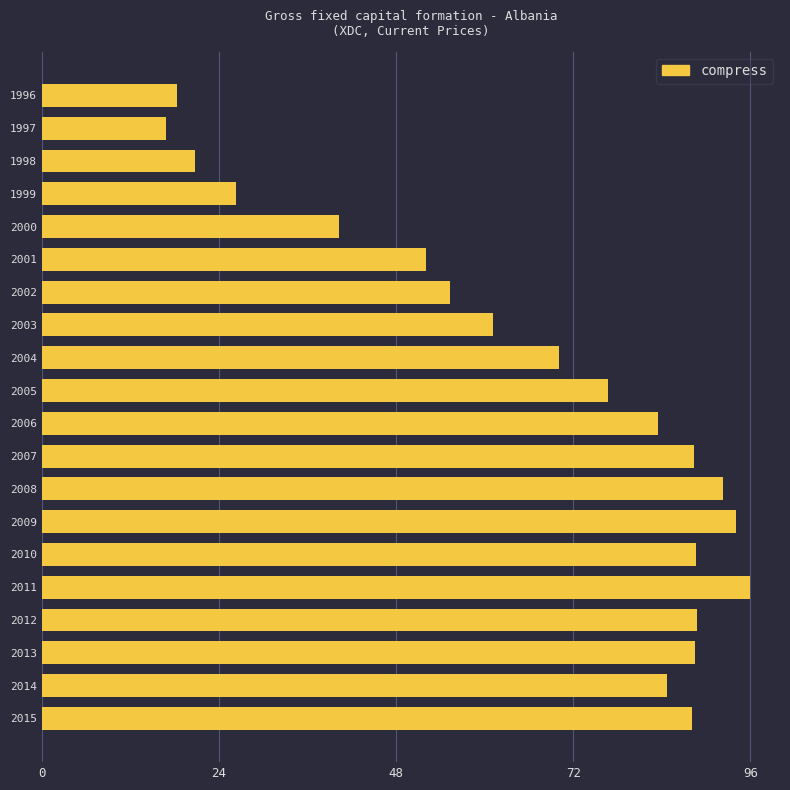

What is the value of the 3rd bar from the top?

20.8